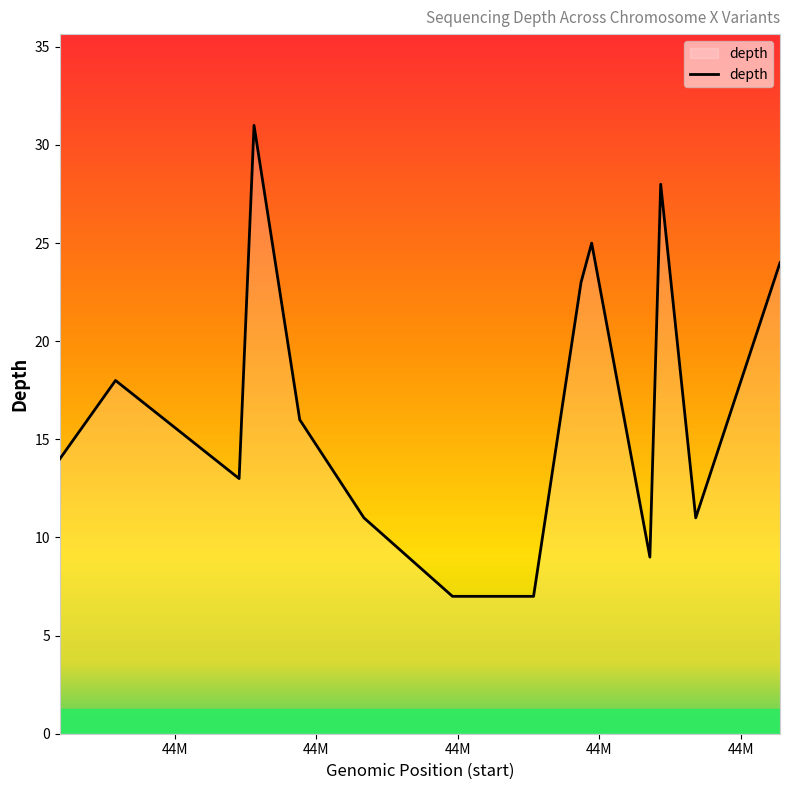

What is the difference between the maximum and minimum values?

24